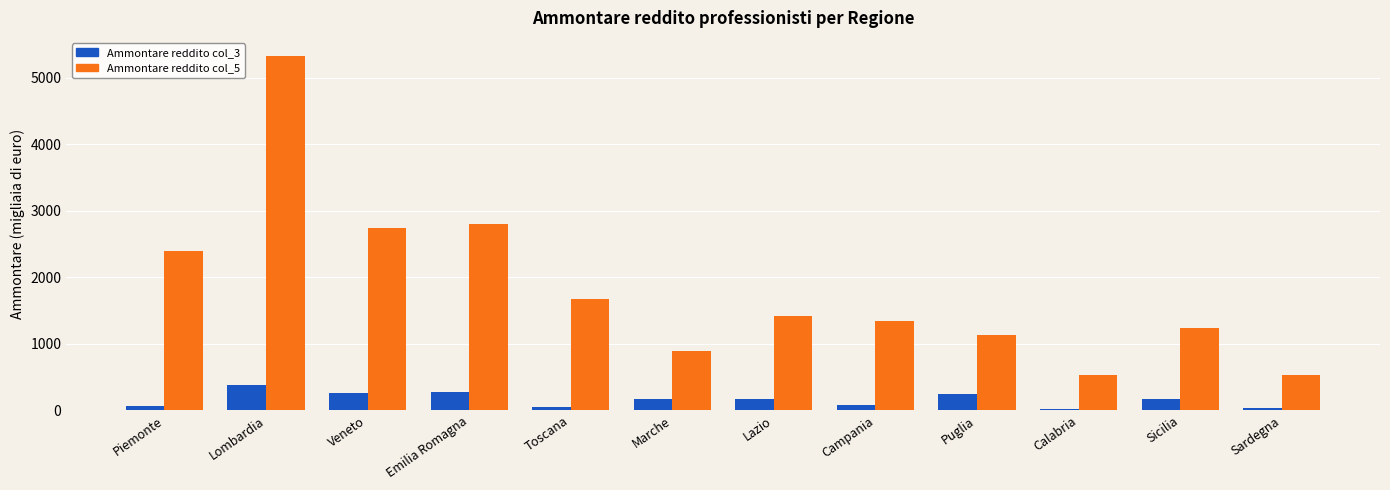

The value of Ammontare reddito col_5 at Lazio is 1411. True or false?

True